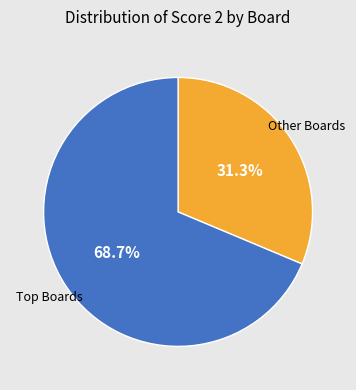

Does any single category account for the majority?

Yes